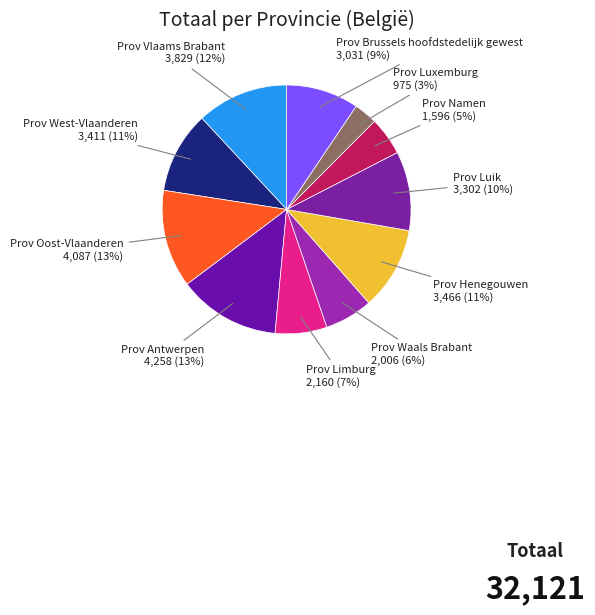

Is it true that Prov Limburg is 1% of the pie?

False